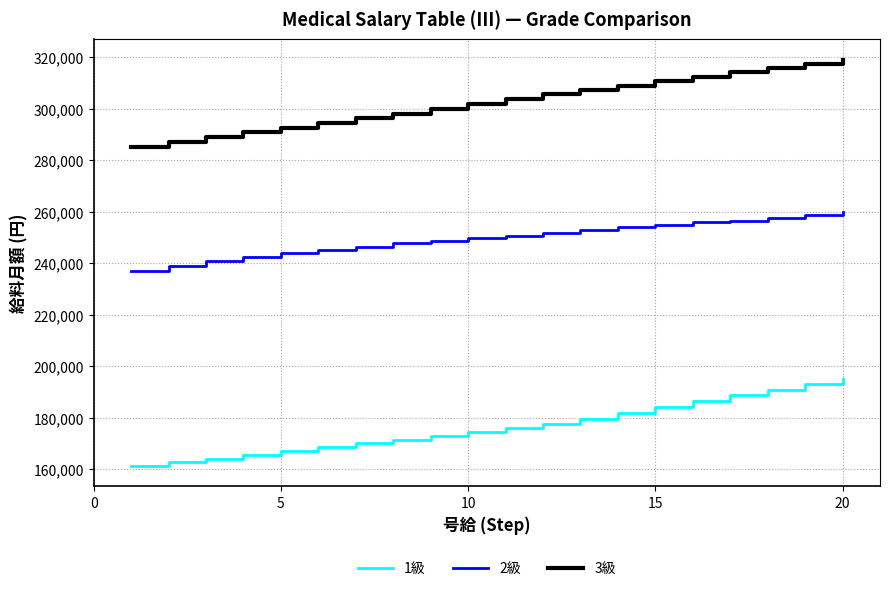

What is the lowest value of the 2級 series?

237200